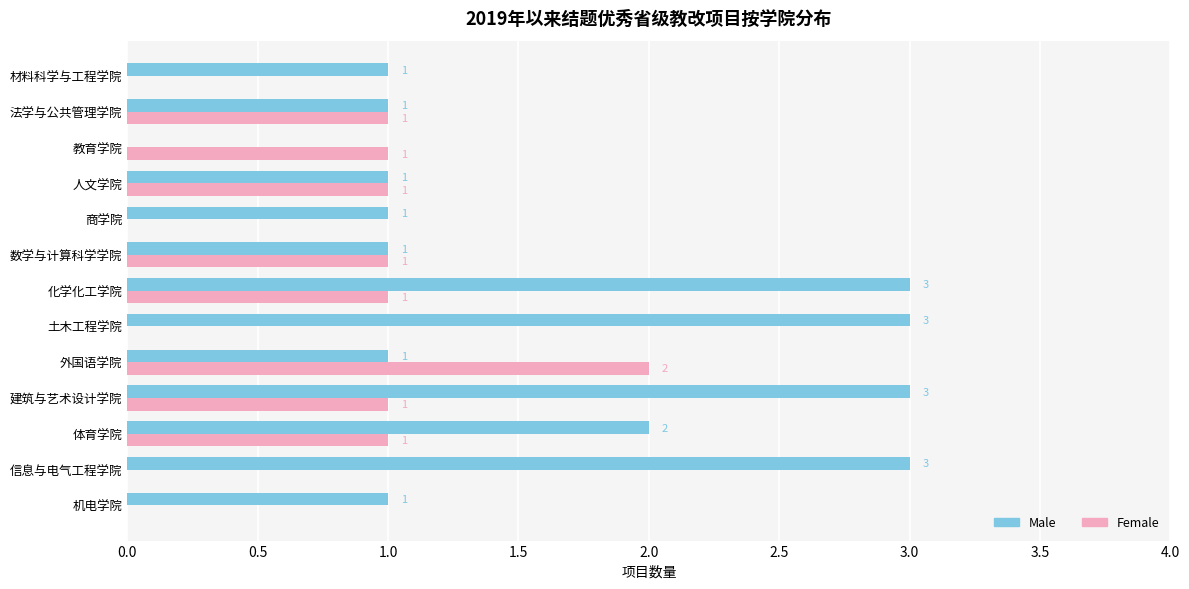

Which series changed the most between 土木工程学院 and 材料科学与工程学院?

Male